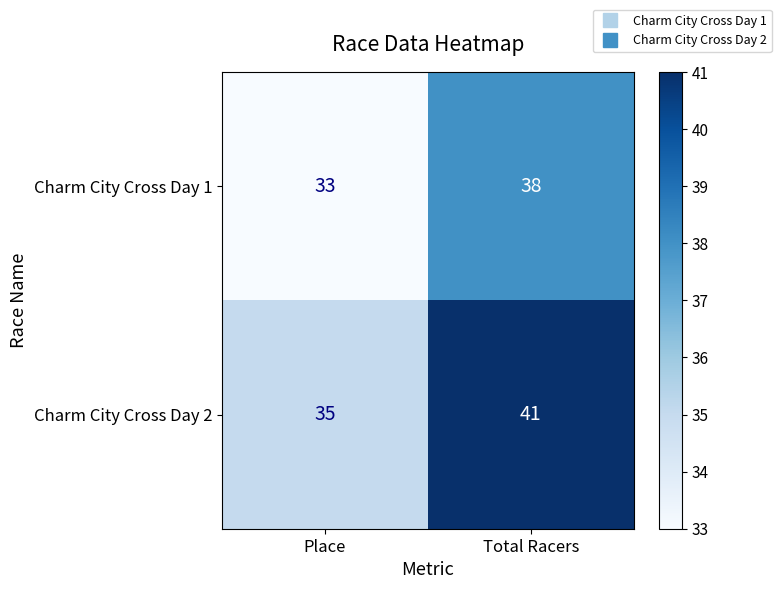

Between Place and Total Racers, which series saw the biggest shift?

Charm City Cross Day 2